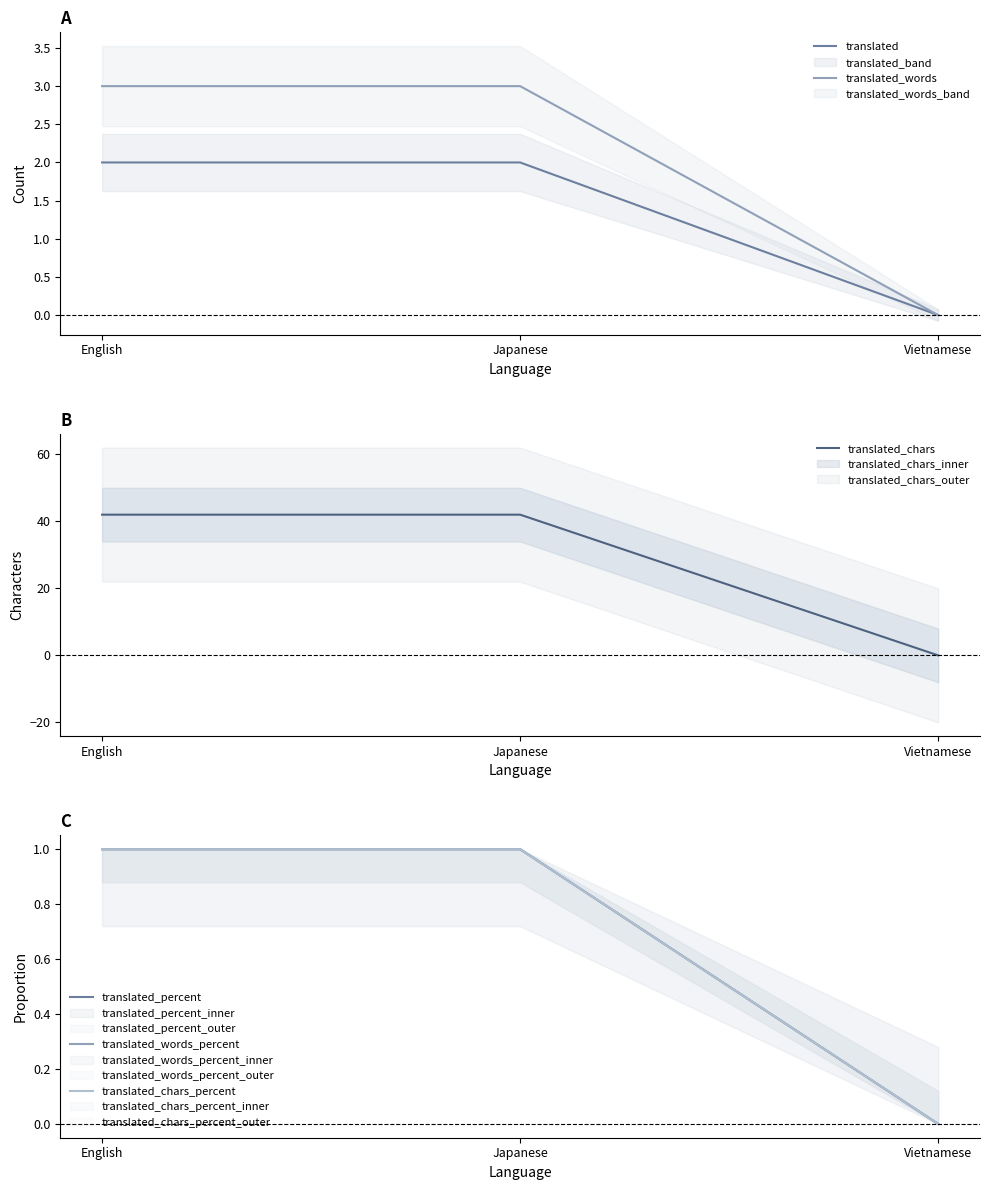

What is the spread (max minus min) of values at Japanese?

41